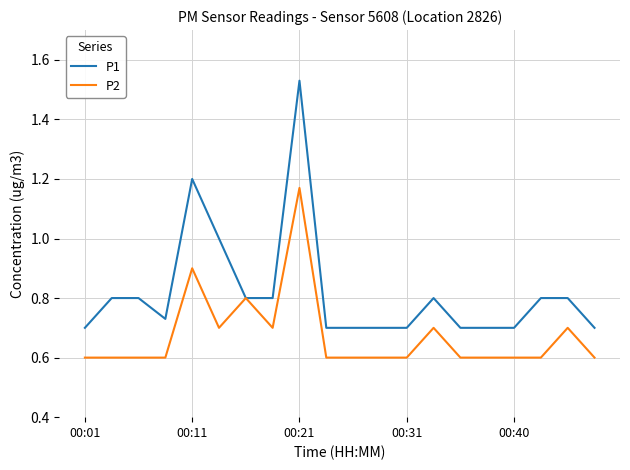

What is the minimum value for P2?

0.6